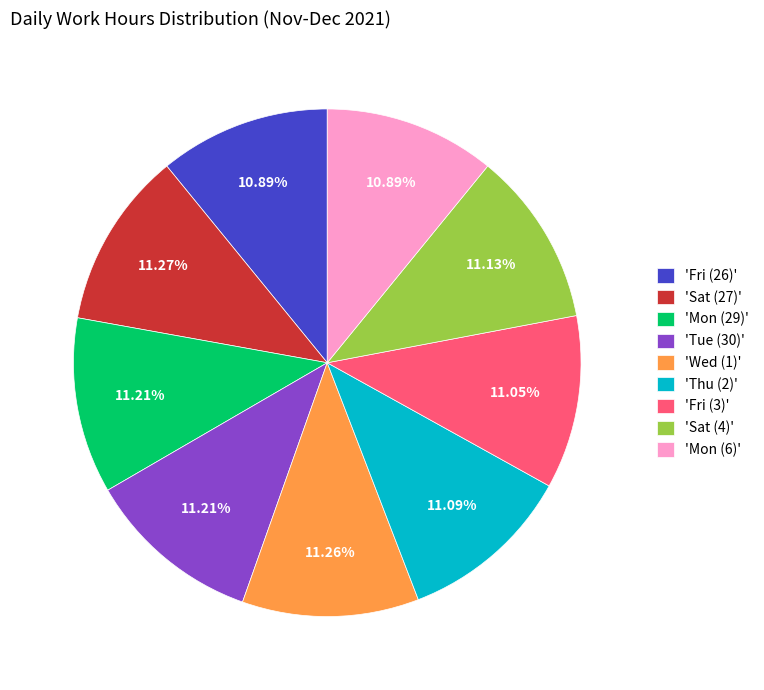

What is the ratio of the value at 'Tue (30)' to the value at 'Fri (26)'?

1.0